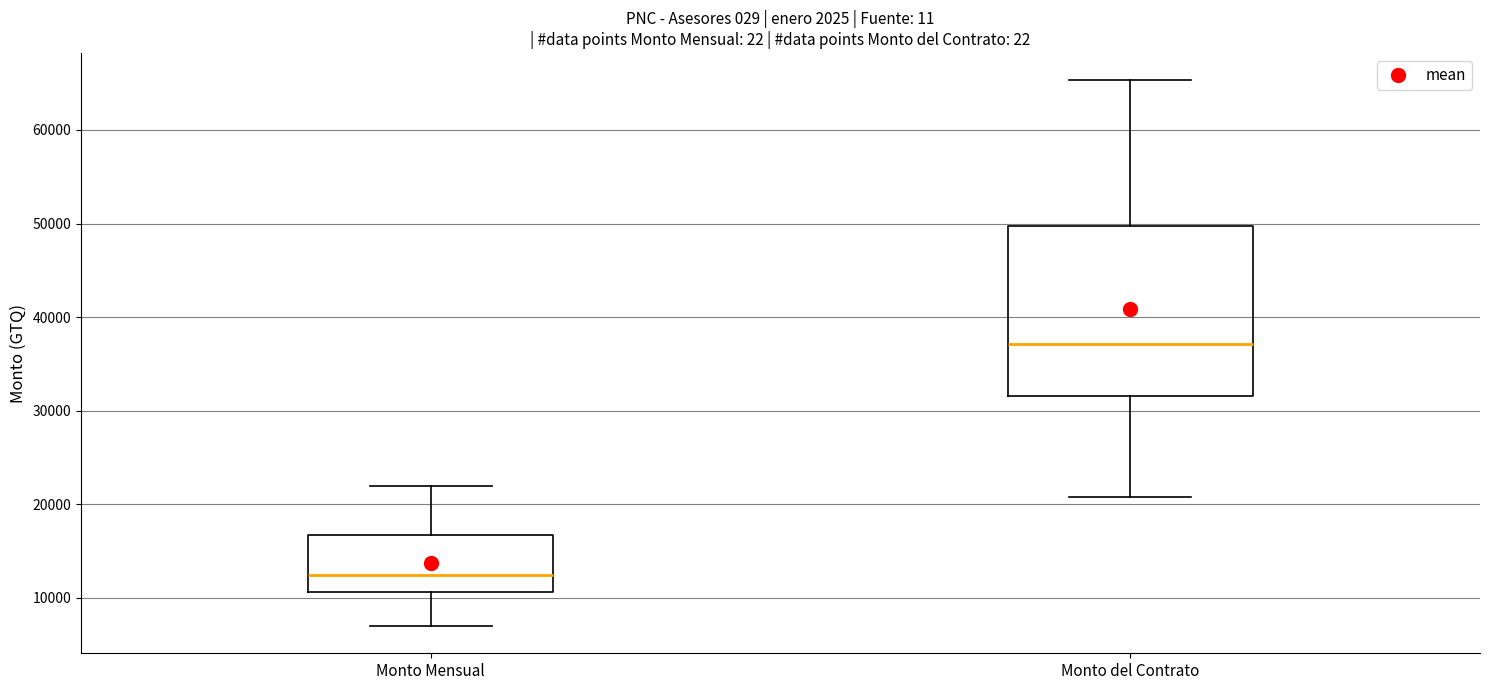

Reading left to right, read every box against the y-axis: the position of its median line, the range the box covers, and the ends of its whiskers. The values are not printed on the chart, so give them approximately, as read against the axis.

Monto Mensual: median 13000, box 11000 to 17000, whiskers 7000 to 22000
Monto del Contrato: median 37000, box 32000 to 50000, whiskers 21000 to 65000